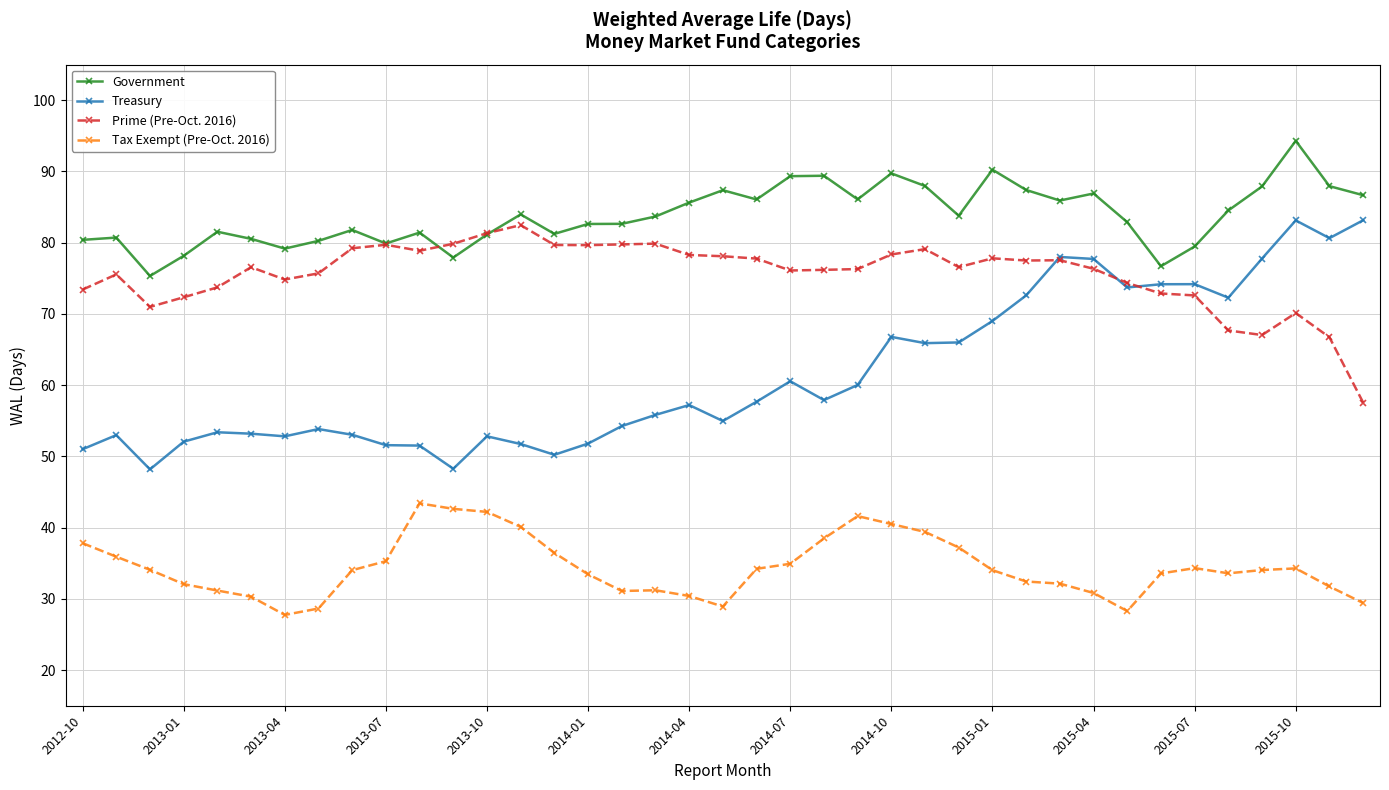

What is the maximum value for Tax Exempt (Pre-Oct. 2016)?

43.4